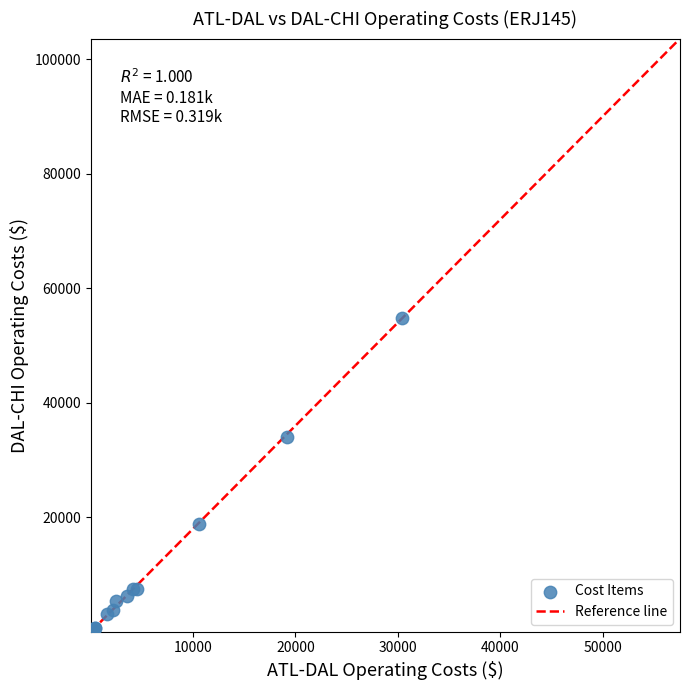

What Y value in the scatter plot is closest to 27418?

34108.8